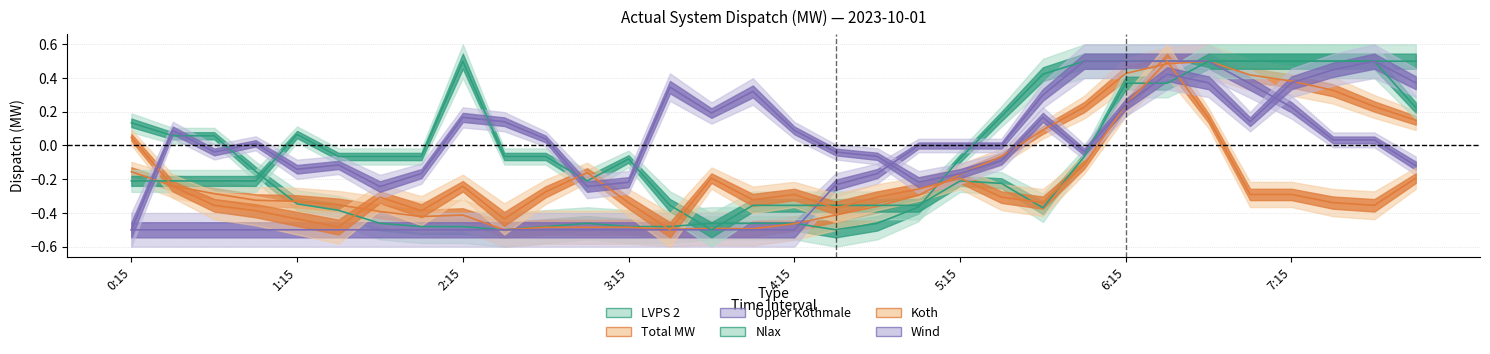

At which category is the sum across all series the highest?

6:30